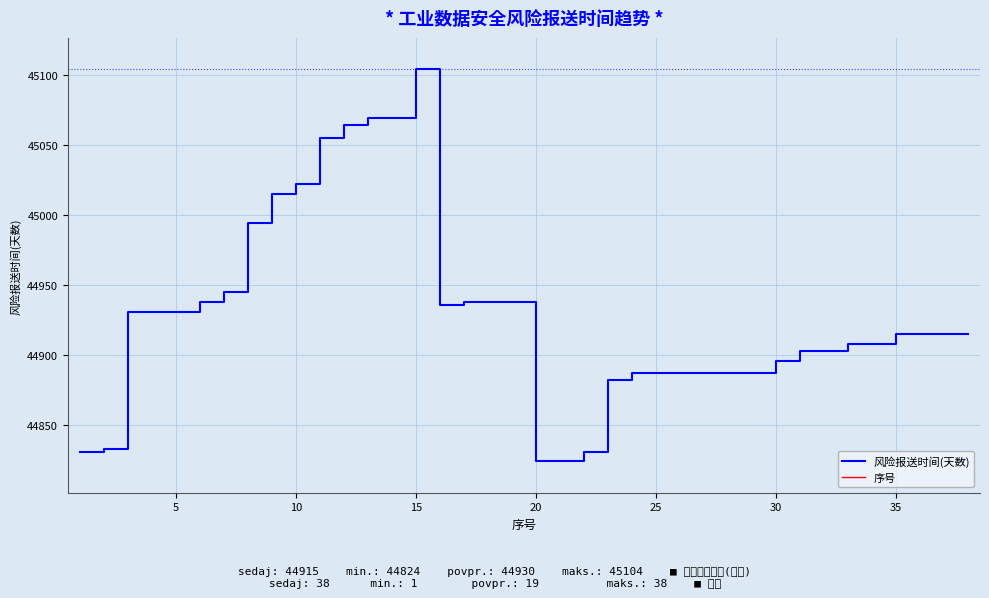

Is it true that 风险报送时间(天数) equals 12603 at 35?

False